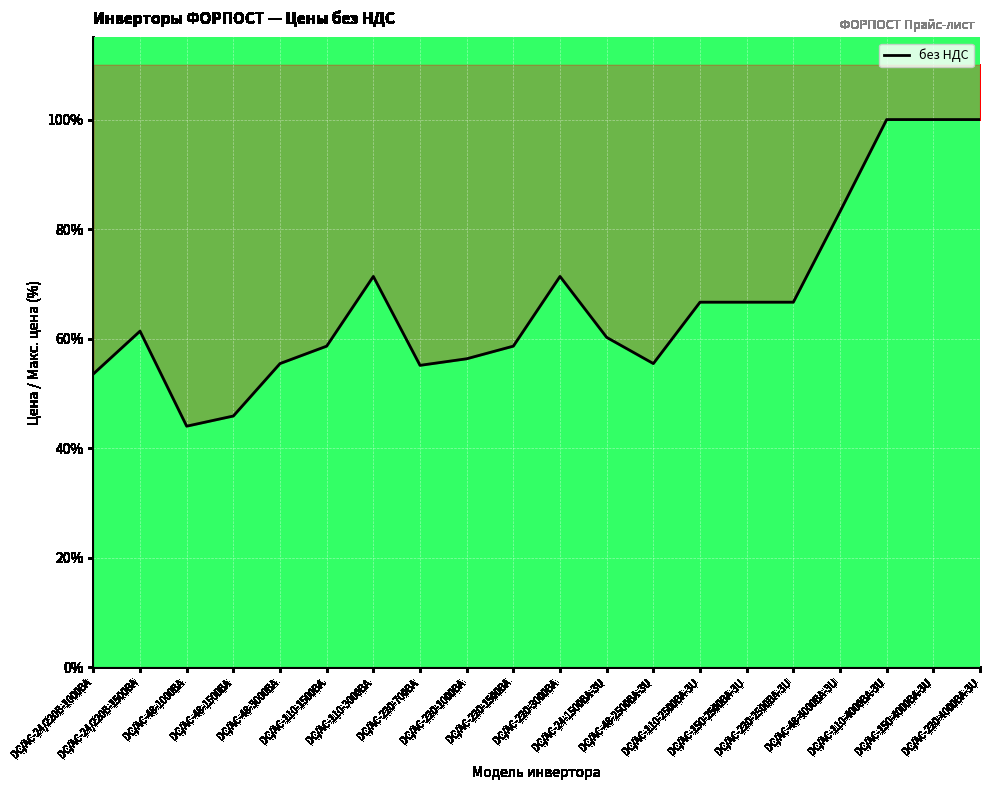

At which category does the data reach its first local peak?

DC/AC-24/220B-1500BA